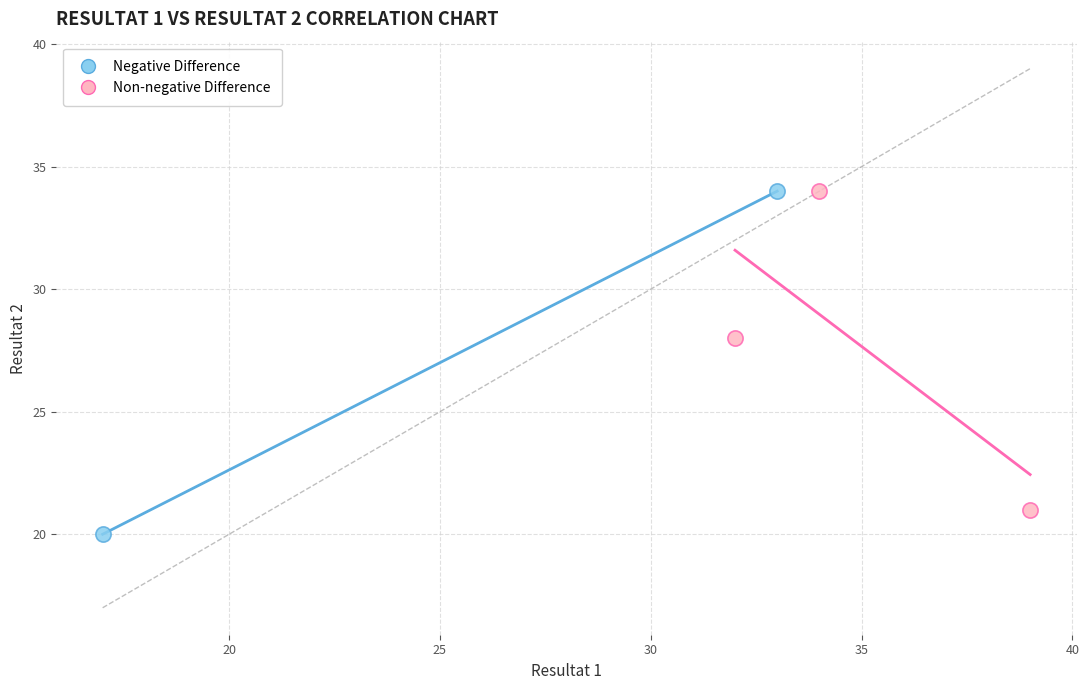

Which series contains the lowest Y value?

Negative Difference